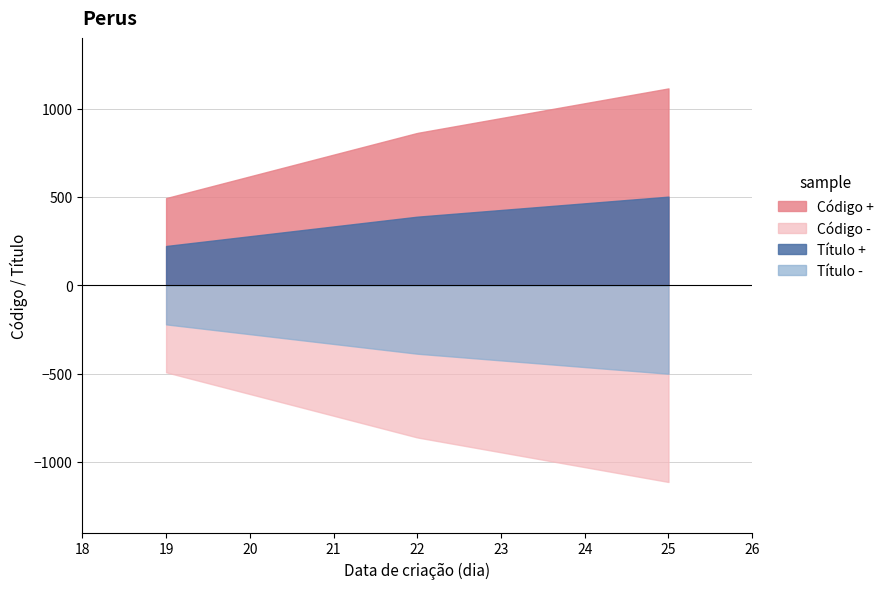

Rank the series by their average value, from highest to lowest.

Código +, Título +, Título -, Código -